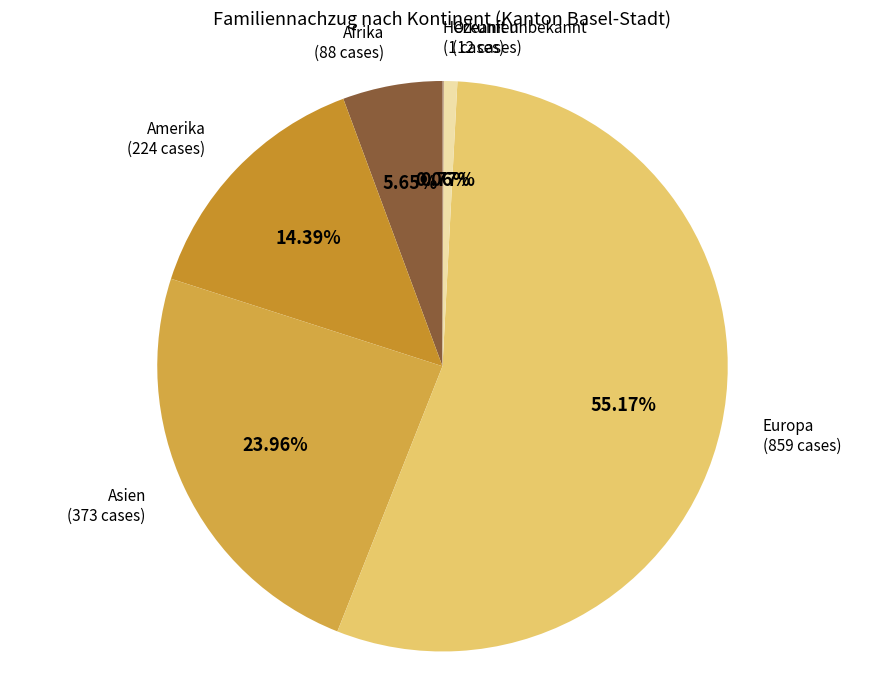

Which category has the biggest portion of the pie?

Europa